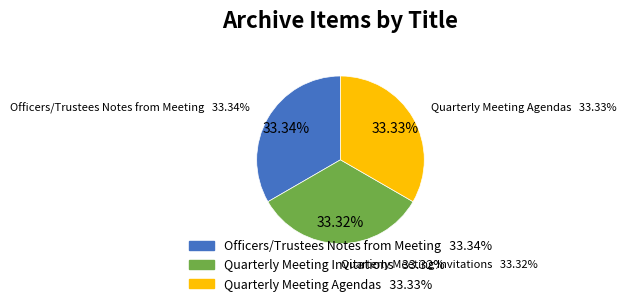

Between Quarterly Meeting Agendas and Quarterly Meeting Invitations, which is larger?

Quarterly Meeting Agendas